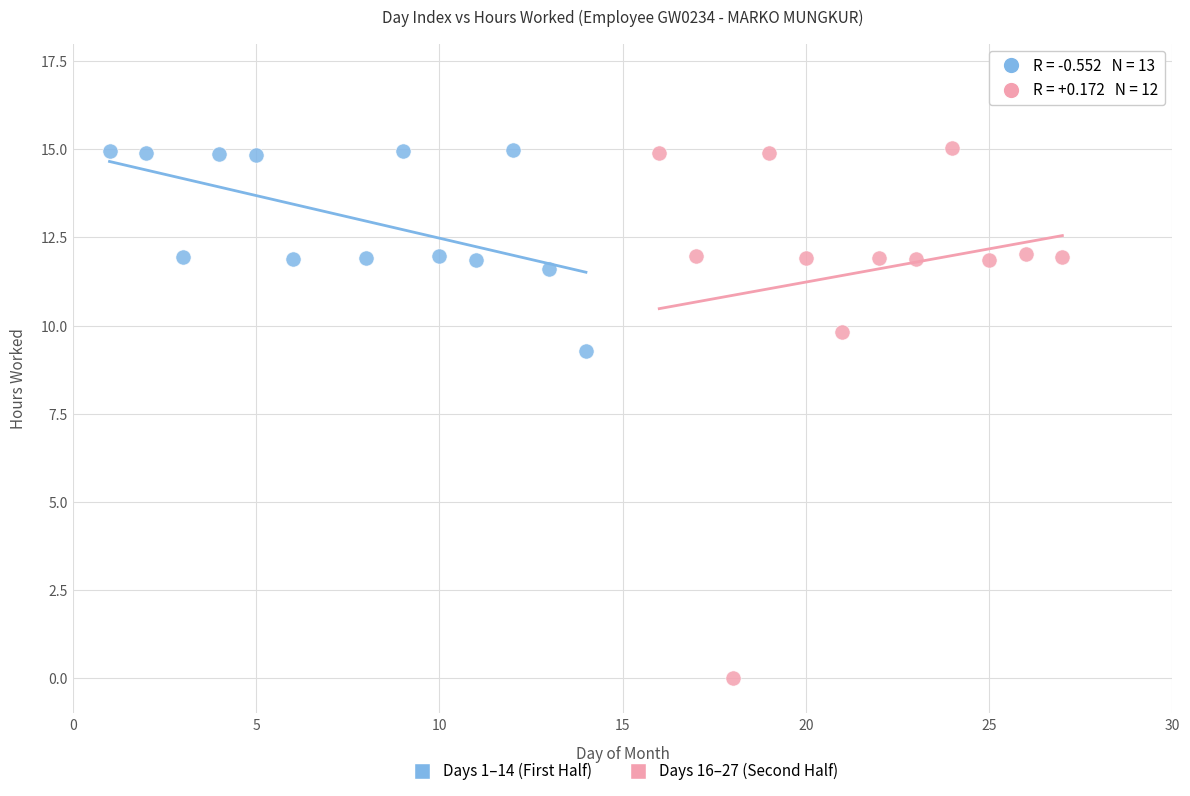

Which series reaches the minimum Y coordinate?

Days 16–27 (Second Half)